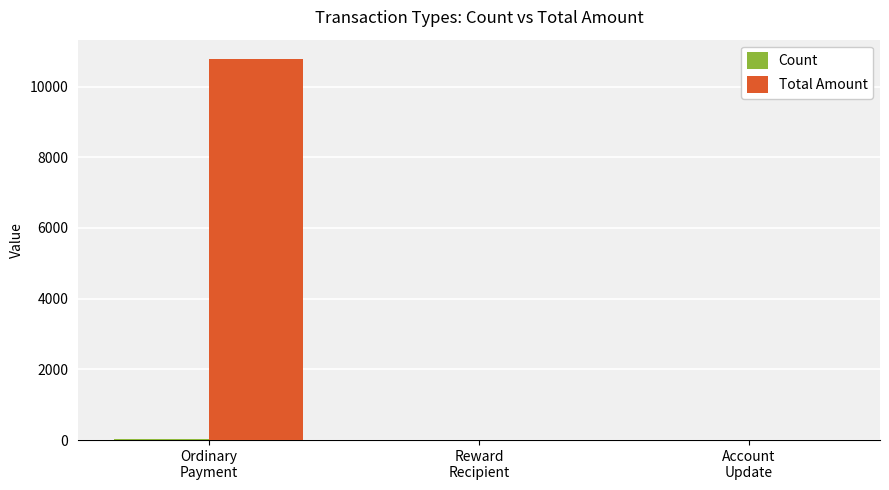

Which series has the largest total across all categories?

Total Amount